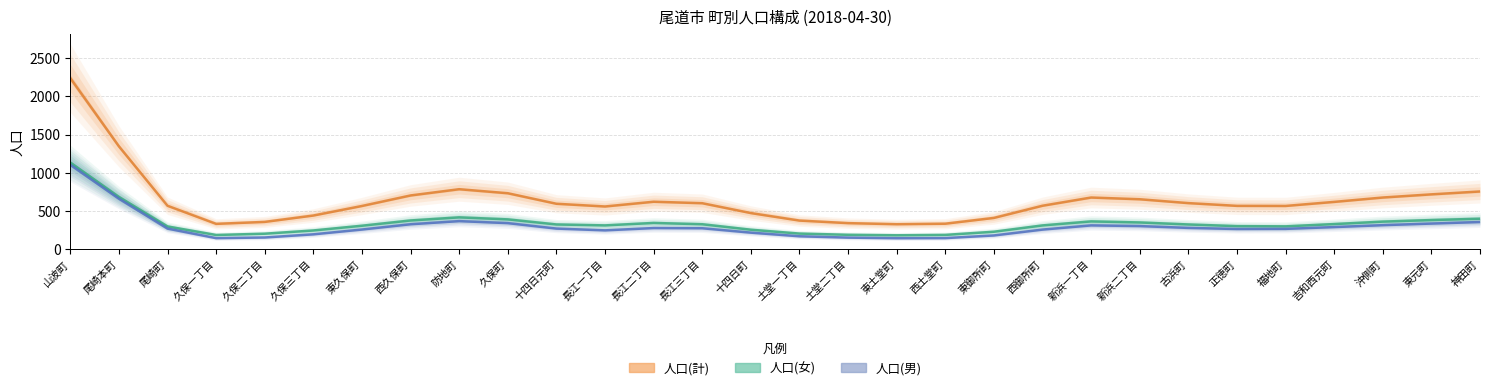

Reading right to left, list all the values displayed in this chart.

人口(計): 756.4	718.8	677.3	620.1	567.0	568.1	604.2	654.6	677.3	569.7	410.4	334.6	327.9	342.1	375.6	473.8	602.9	622.2	560.0	595.7	733.4	786.1	704.3	566.5	441.6	358.1	332.7	569.5	1347.3	2240.7
人口(女): 399.7	382.4	361.9	329.8	299.9	302.9	324.6	351.1	364.7	312.1	229.5	188.2	183.2	189.5	205.5	256.0	327.6	344.5	312.4	324.7	391.3	417.7	376.9	308.1	246.0	203.8	187.0	298.7	685.7	1135.5
人口(男): 356.8	336.4	315.4	290.3	267.1	265.3	279.6	303.6	312.6	257.6	180.9	146.4	144.8	152.6	170.1	217.8	275.3	277.7	247.5	271.0	342.1	368.4	327.4	258.5	195.6	154.3	145.7	270.7	661.6	1105.2